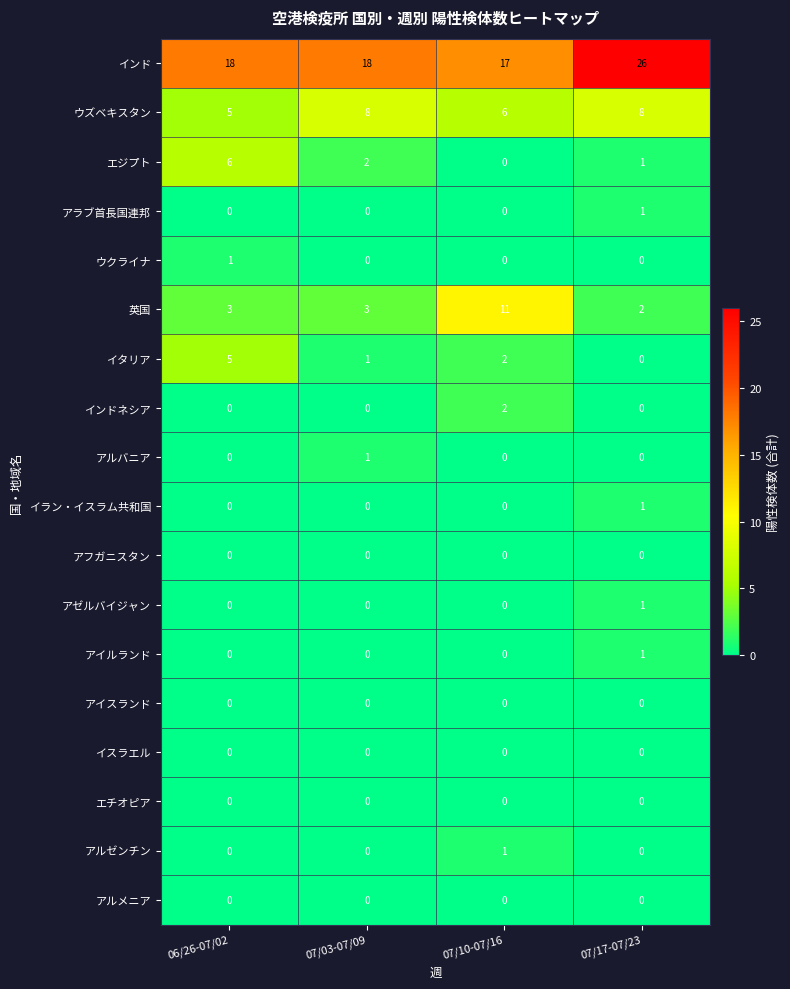

Where does the エジプト series first go above 2?

06/26-07/02